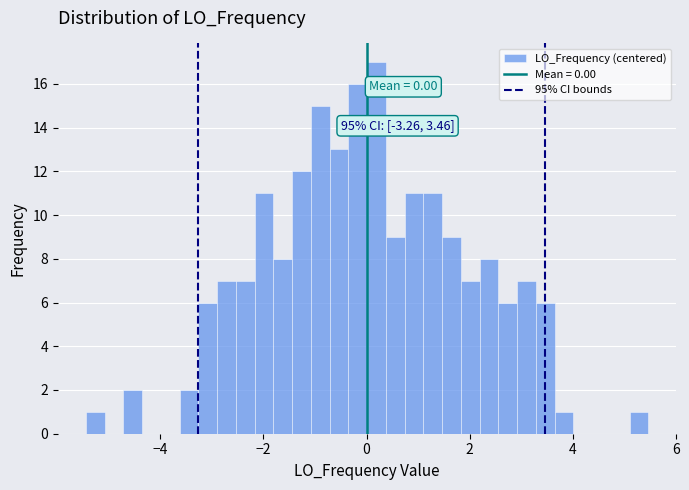

Around what value on the x-axis is the tallest bar? Give the approximate position of its centre, as read against the axis.

0.2